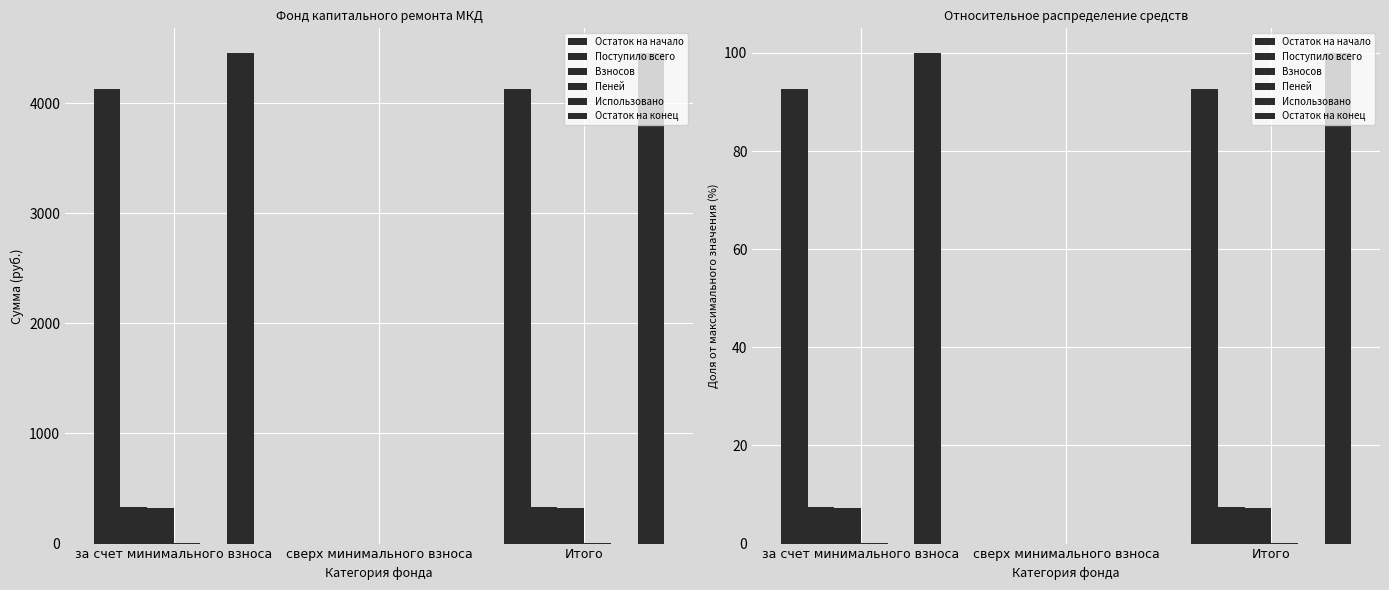

Which series has the largest range (max minus min)?

Остаток на конец